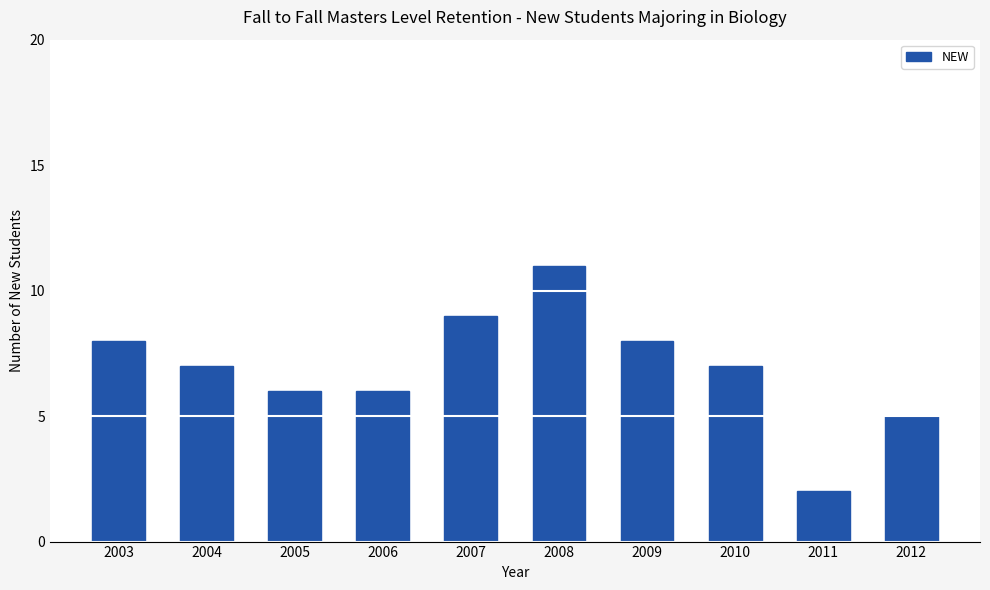

What is the average value?

7